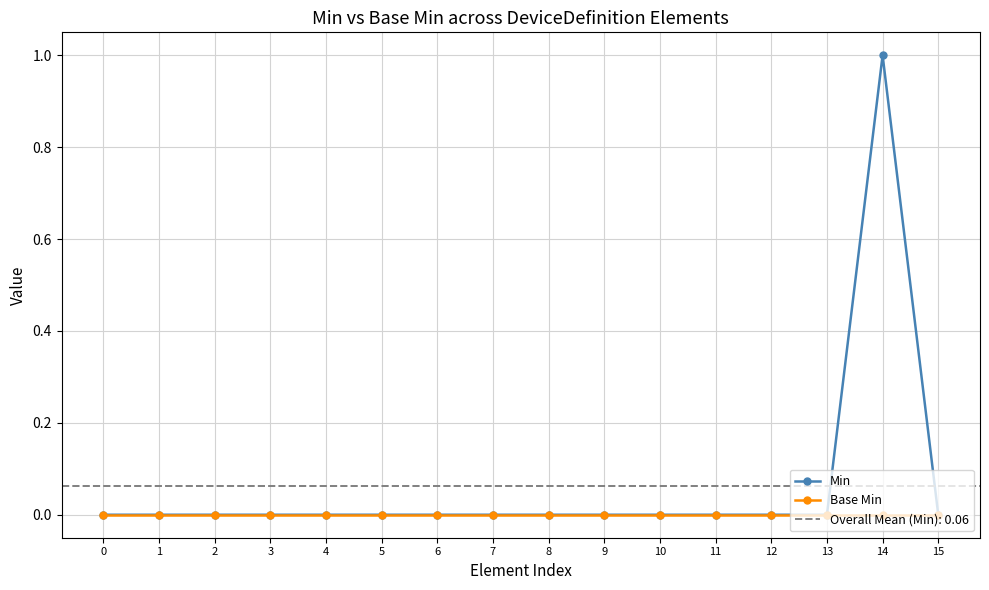

Count the number of categories in the chart.

16